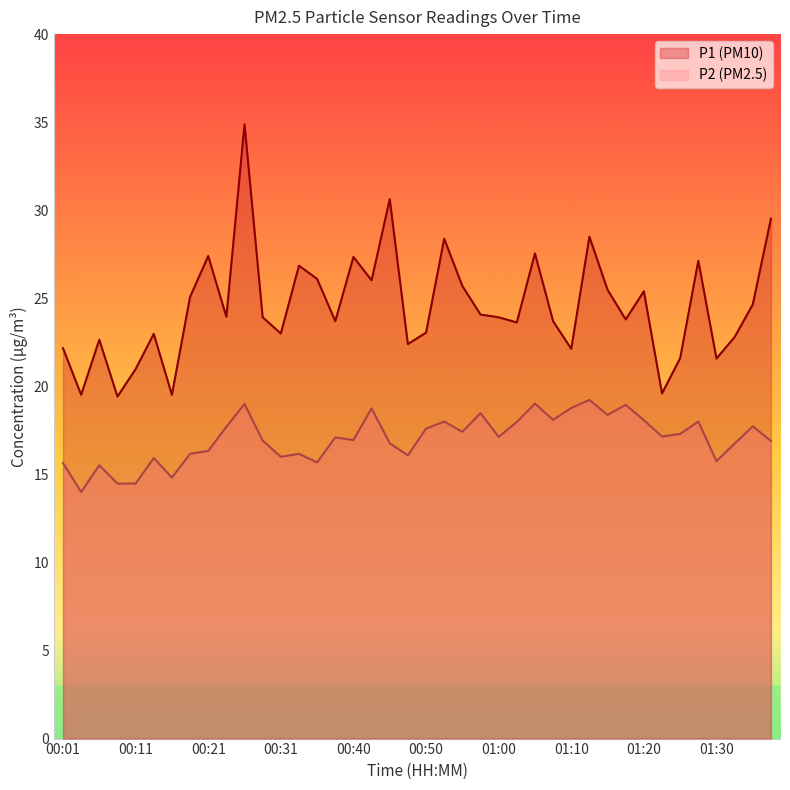

True or false: P2 and P1 intersect in this chart.

False